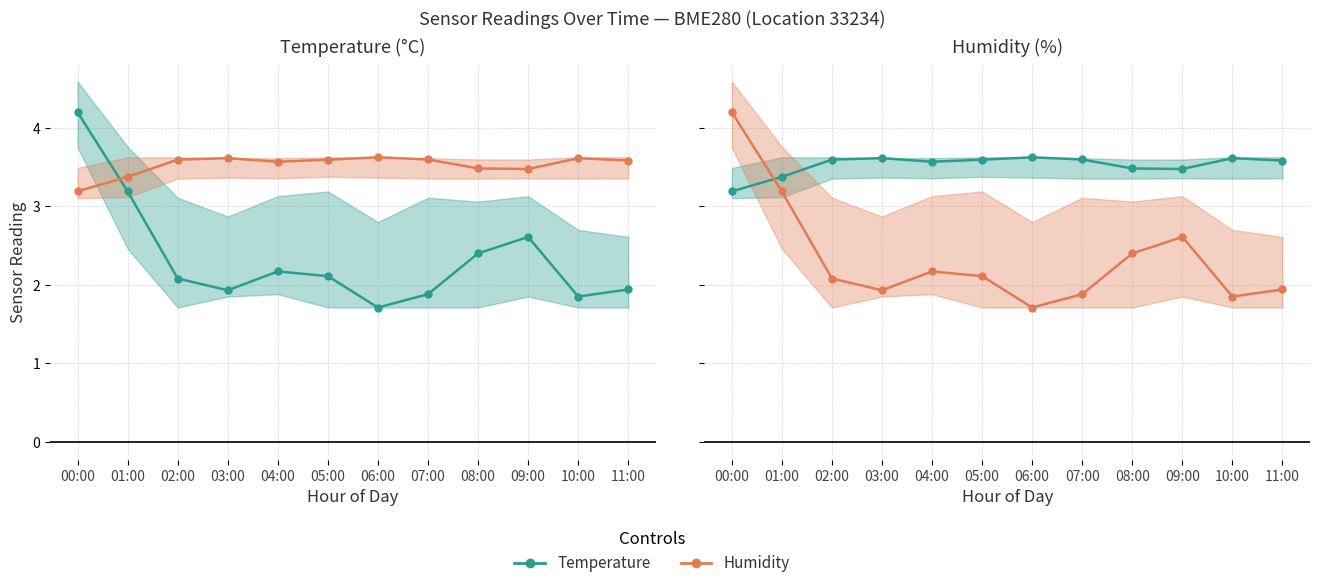

What is the total value across all series at 04:00?

5.7